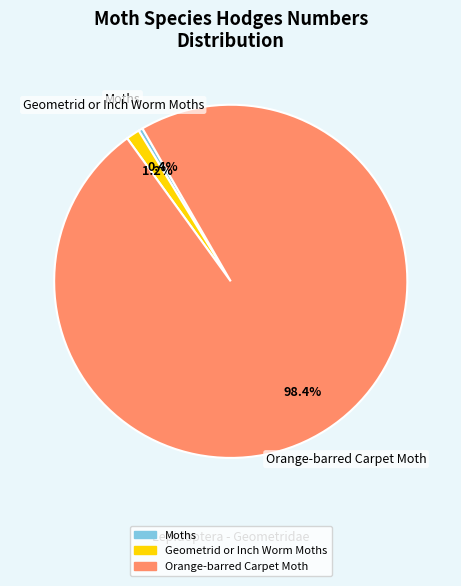

Rank the categories by value from highest to lowest.

Orange-barred Carpet Moth, Geometrid or Inch Worm Moths, Moths